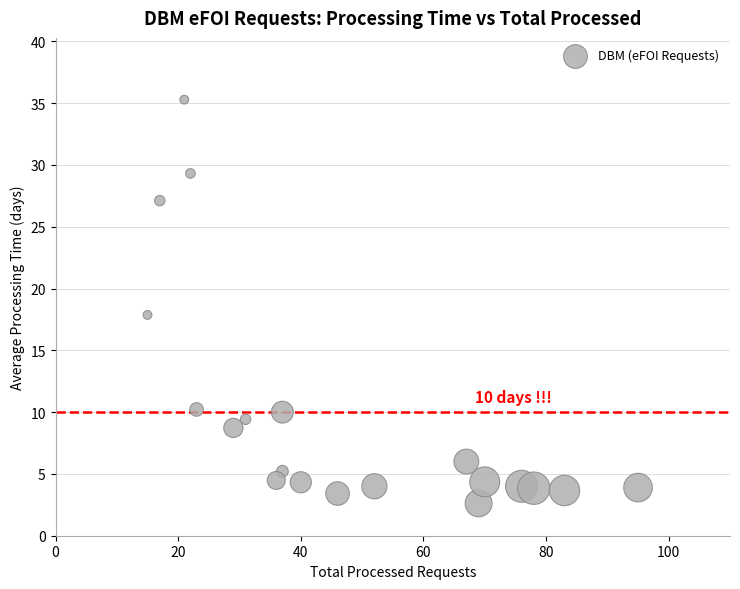

What is the range of X values (max minus min)?

80.0